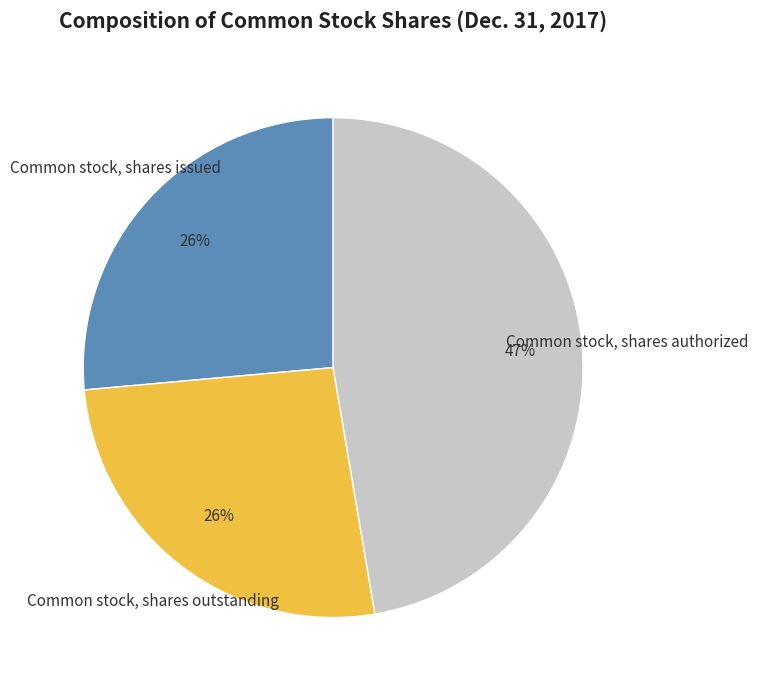

To the nearest percent, what is the average slice percentage?

33%